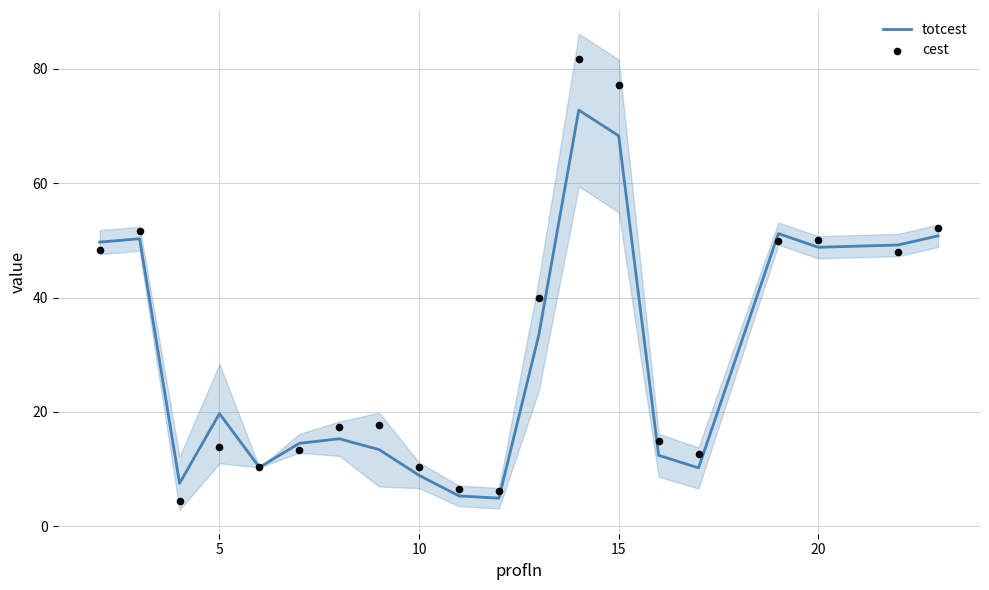

Which series has the largest total across all categories?

cest